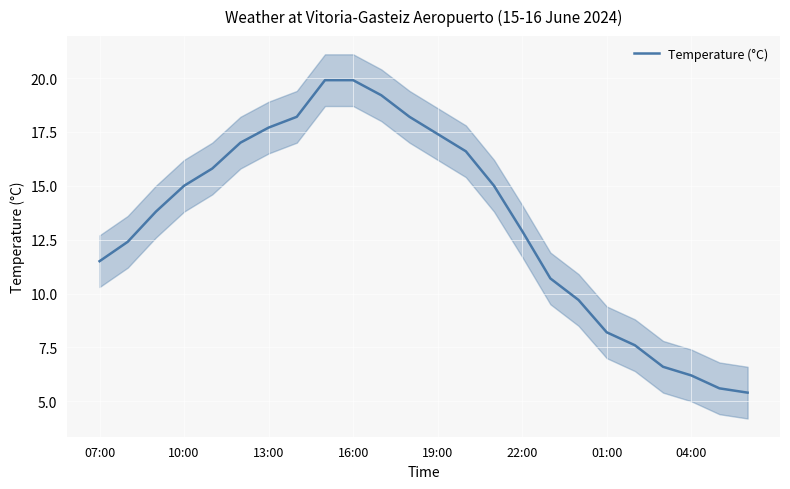

True or false: Temperature (°C) has a value of 20.6 at 10:00.

False